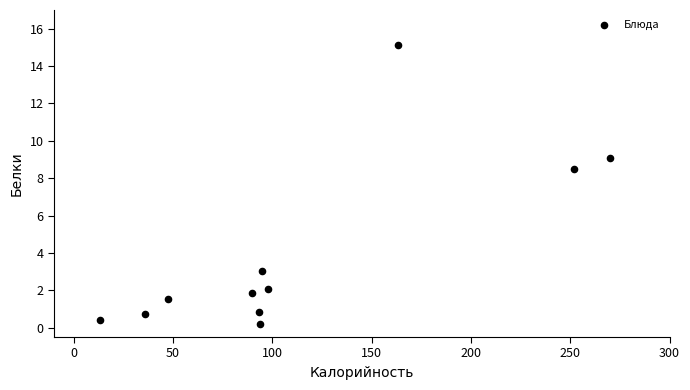

What Y value in the scatter plot is closest to 7?

8.5